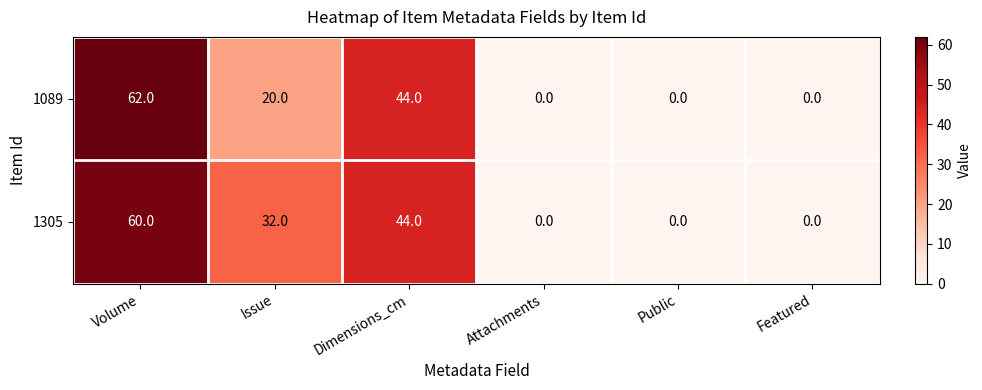

Which label corresponds to the largest value in the chart?

Volume